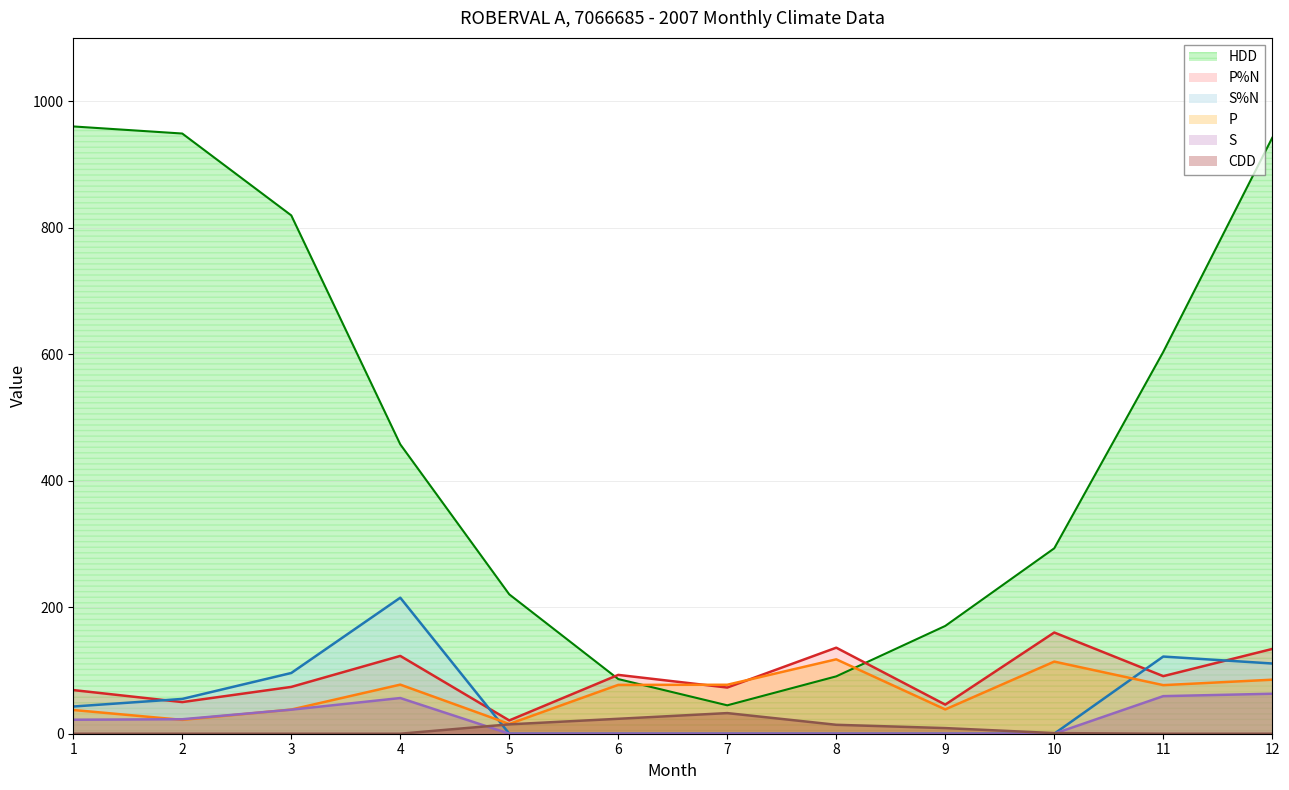

Does the chart have visible grid lines?

Yes